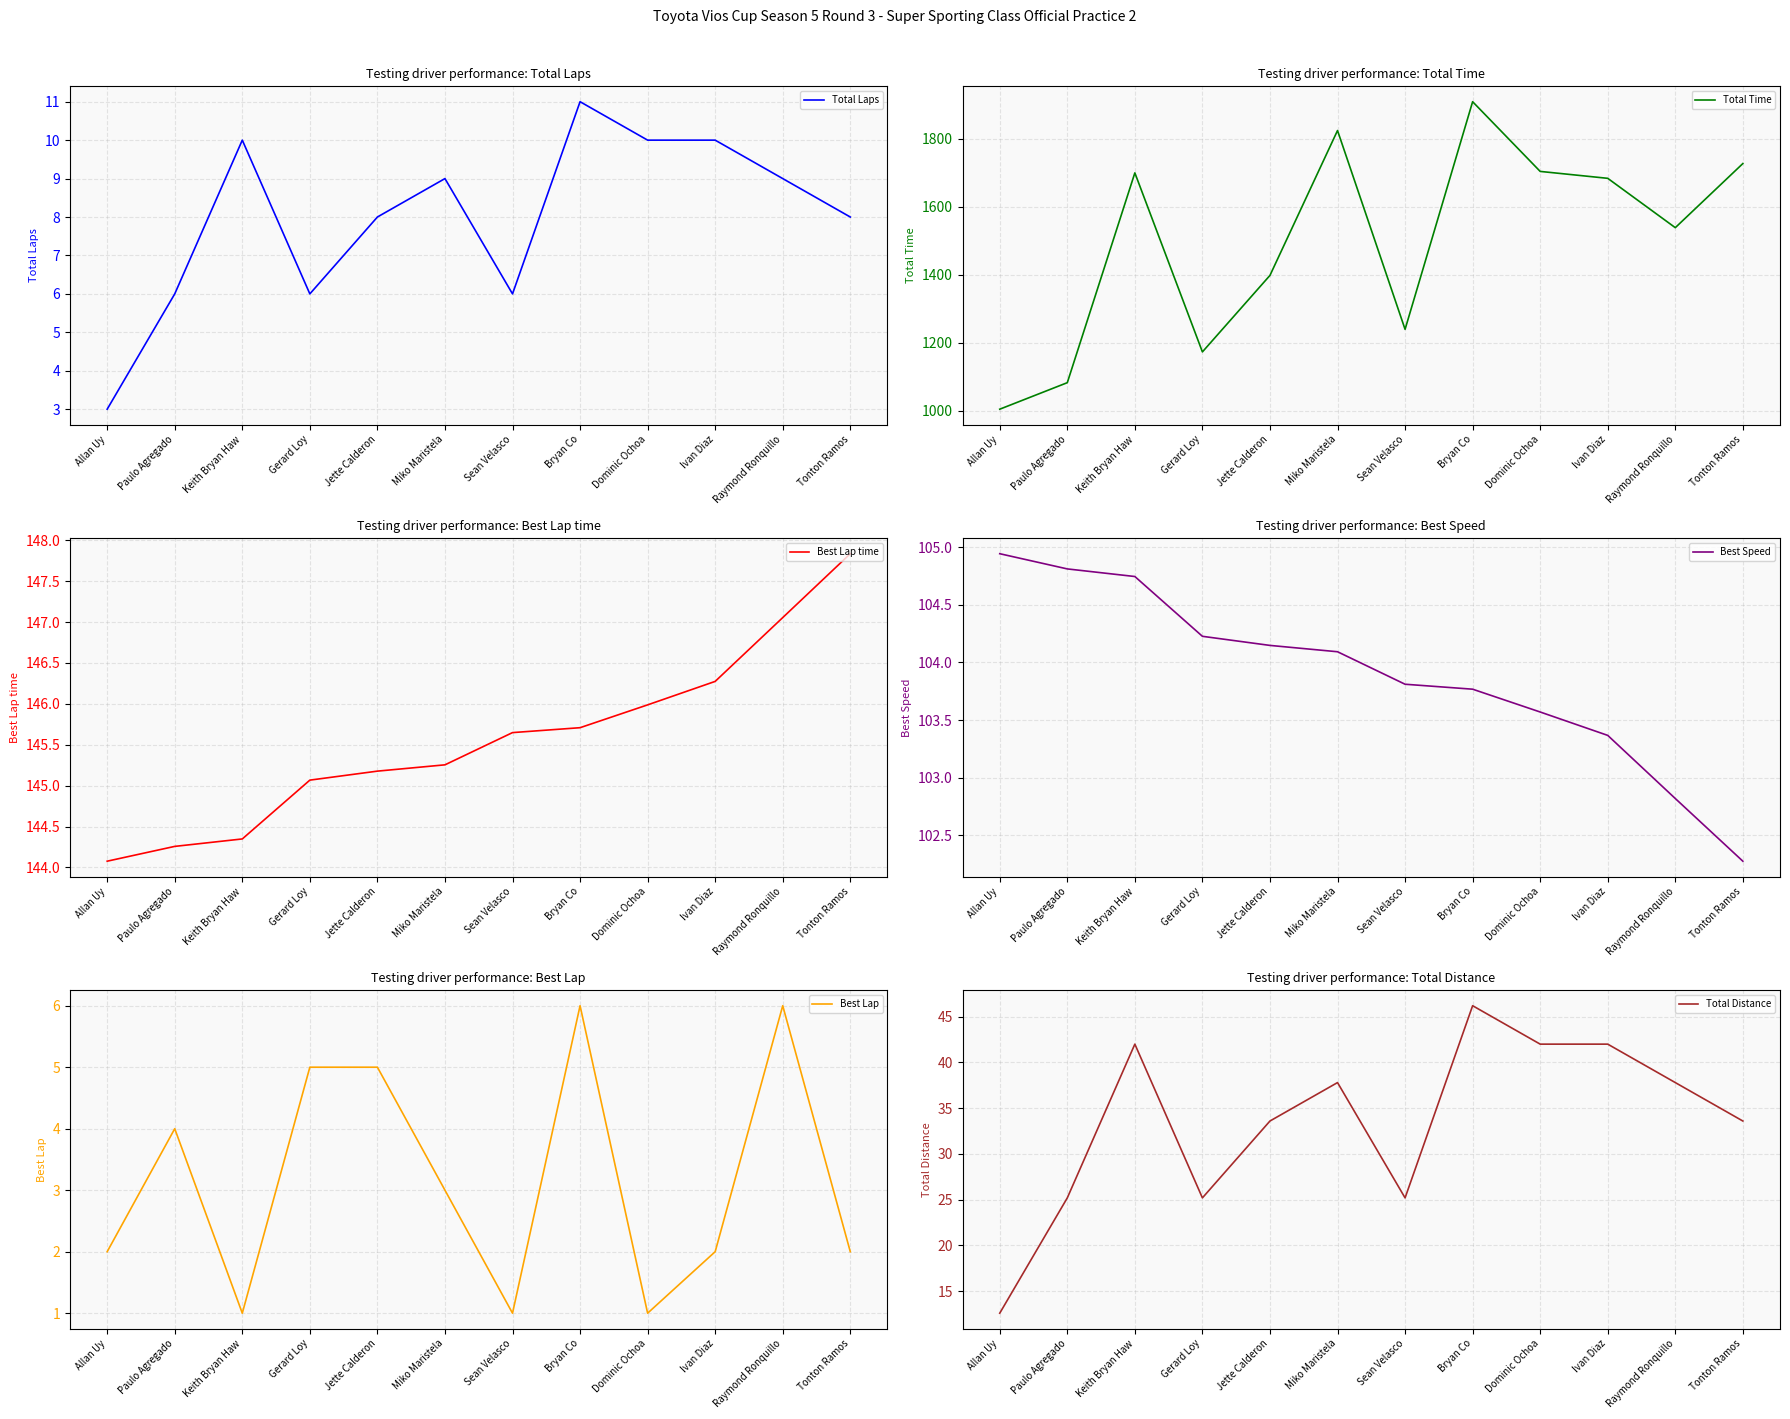

Is the value of Total Distance at Paulo Agregado greater than the value of Total Time at Ivan Diaz?

No